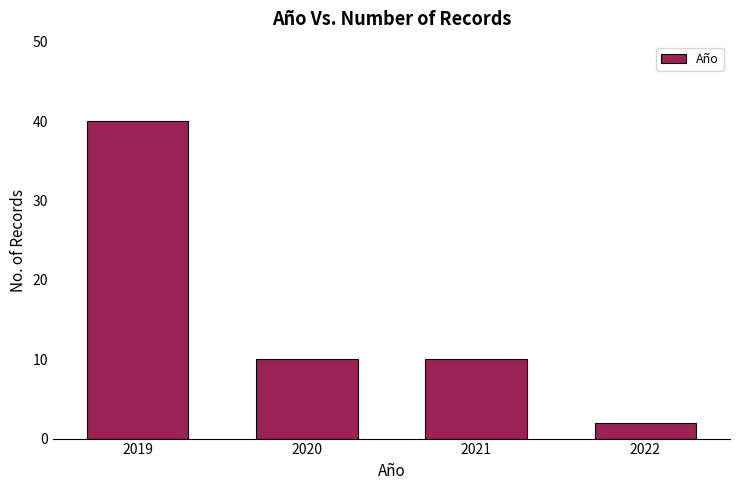

Reading left to right, transcribe all the data shown in this chart.

40	10	10	2